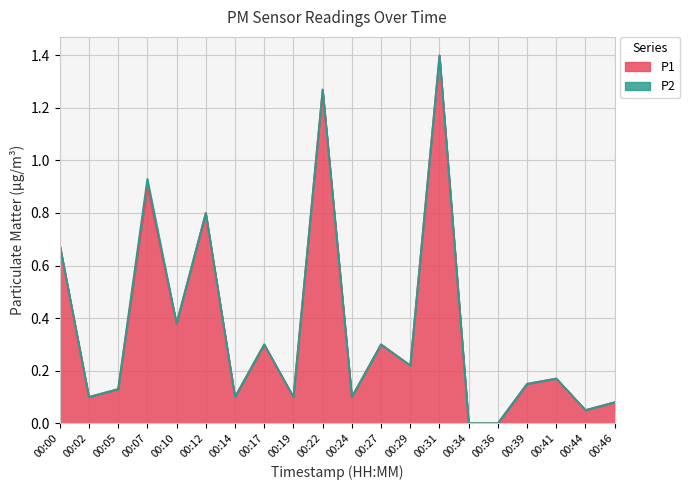

Is it true that the value at 00:31 is 1.9?

False